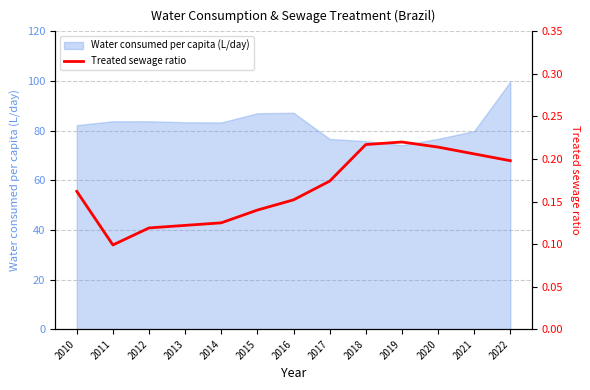

True or false: the data shows 0.2 at 2012.

False